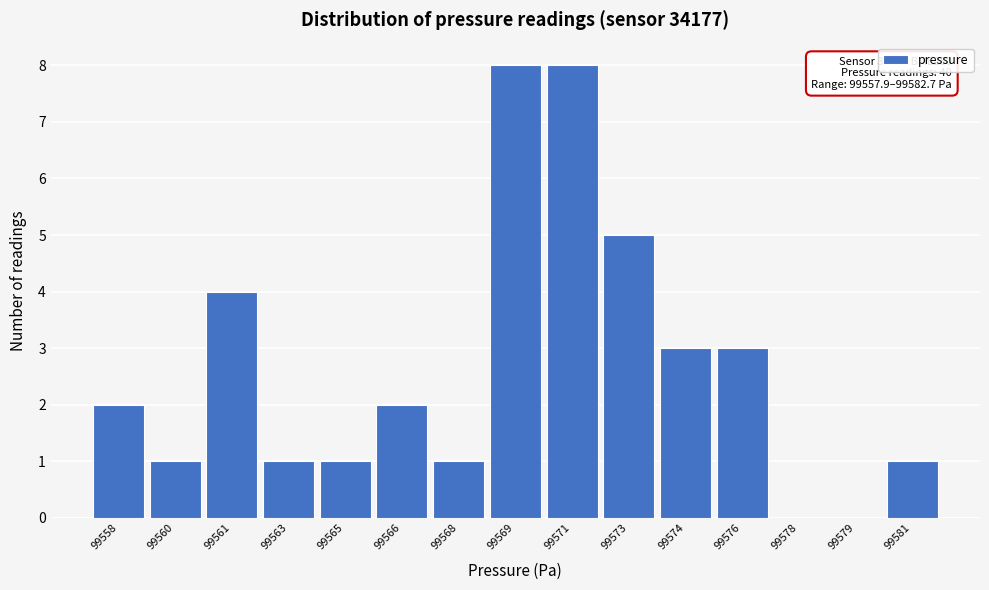

Reading left to right, extract all data points from this chart.

99558=2	99560=1	99561=4	99563=1	99565=1	99566=2	99568=1	99569=8	99571=8	99573=5	99574=3	99576=3	99578=0	99579=0	99581=1